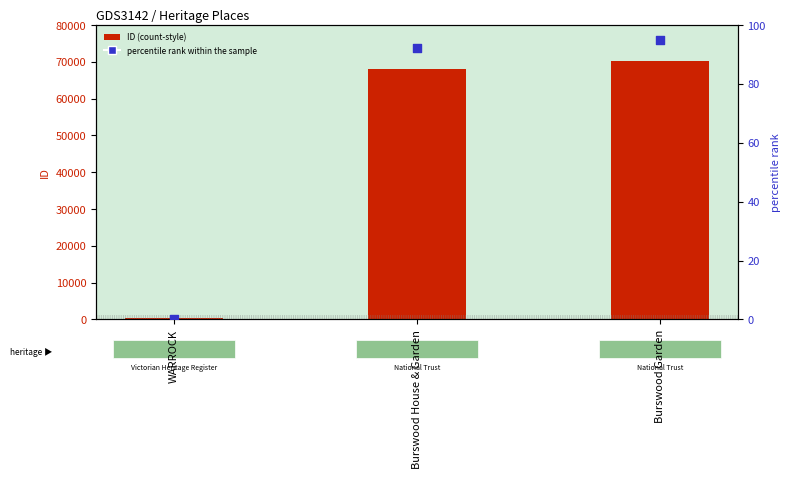

What is the total value across all series at WARROCK?

247.3